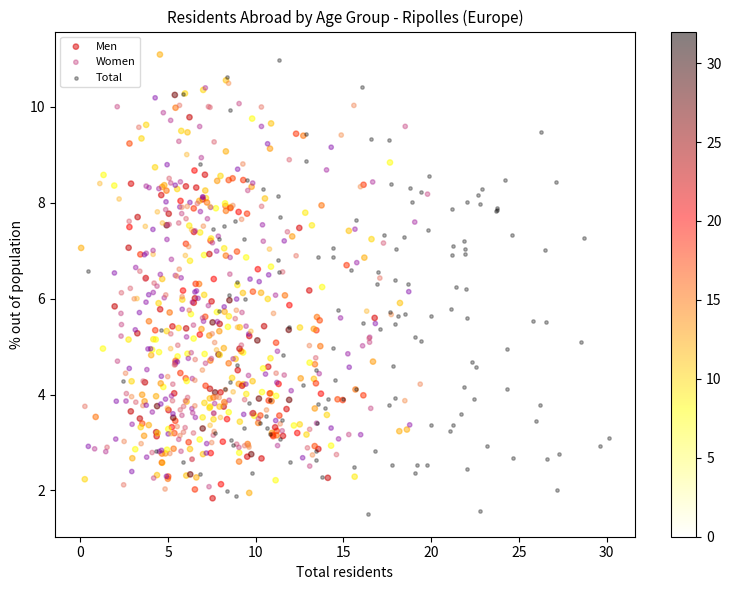

What are all the series names shown in the legend?

Men, Women, Total